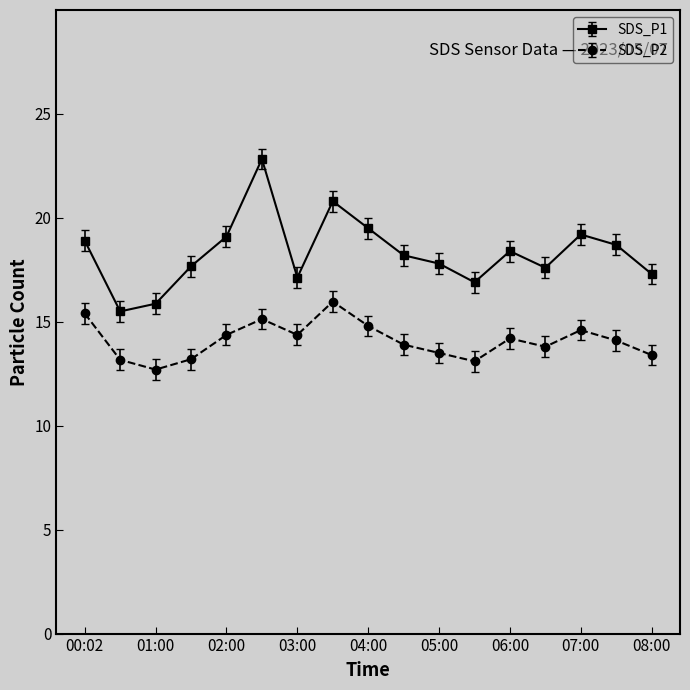

Rank the series by their average value, from highest to lowest.

SDS_P1, SDS_P2